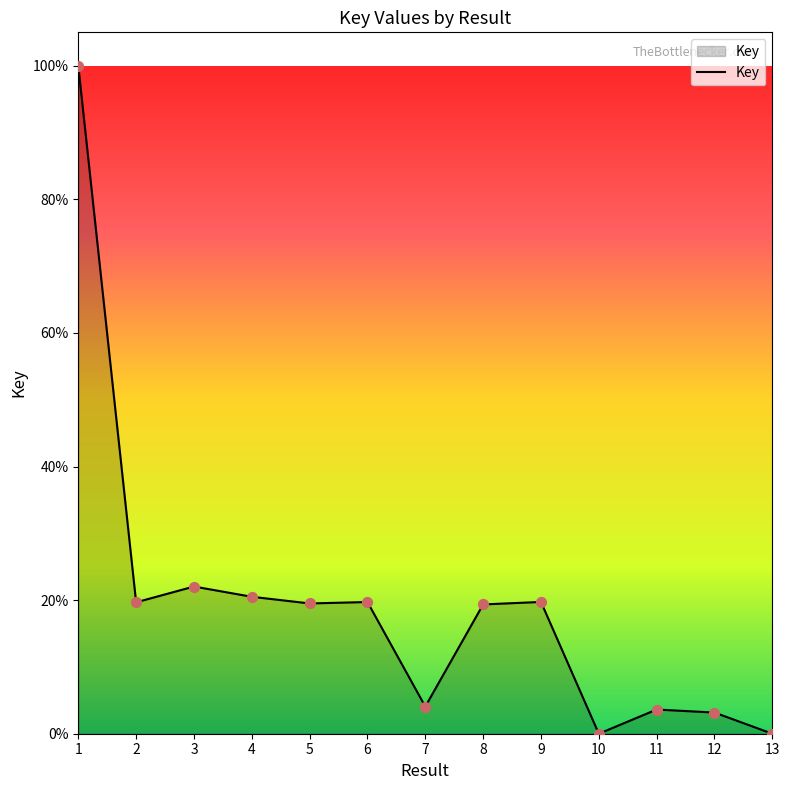

Between 12 and 4, which is larger?

4